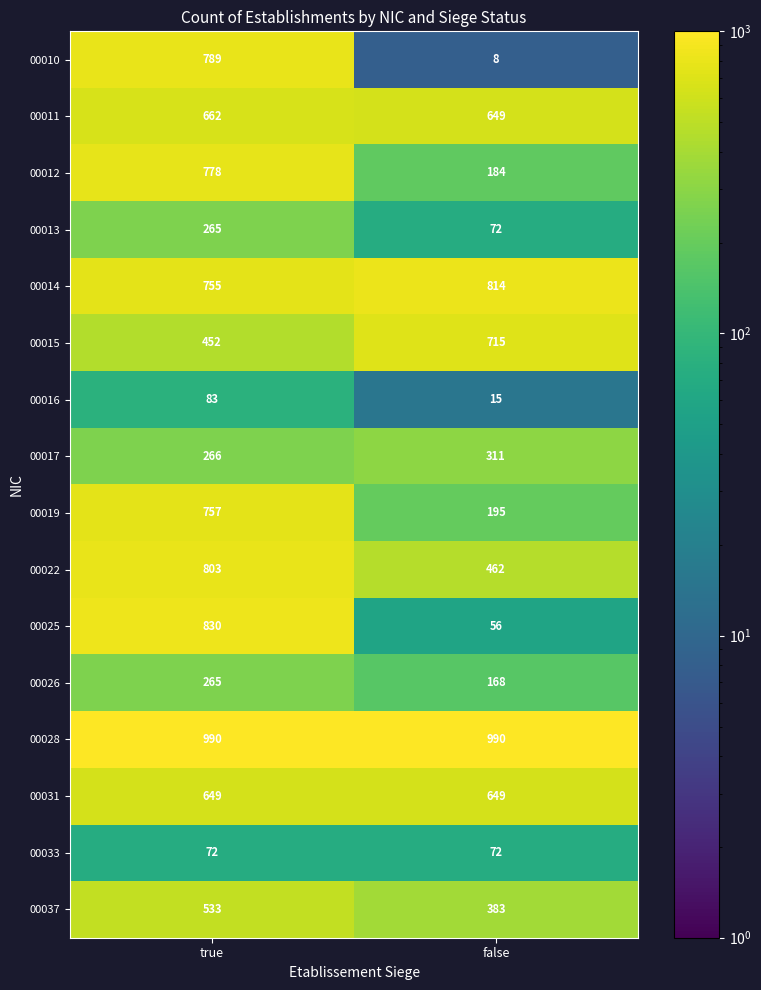

What is the total value across all series at false?

5743